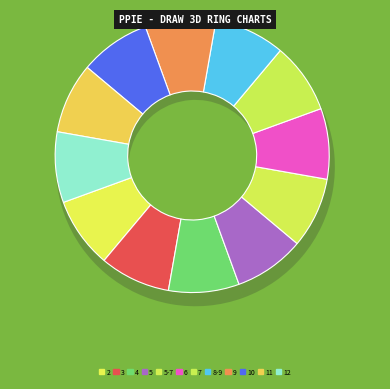

Approximately how many times larger is the value at 6 compared to 8-9?

1.0